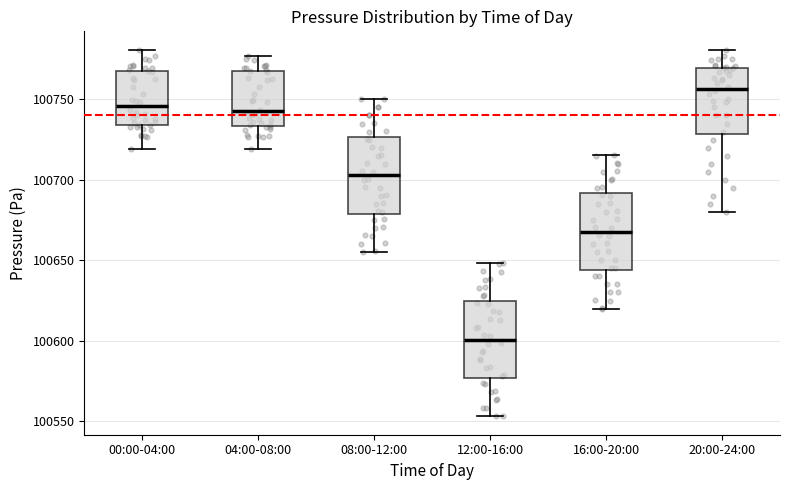

Reading left to right, transcribe this box plot: for each box, give where its median line is, the range the box spans, and where its two whiskers end, as read against the y-axis. The values are not printed on the chart, so give them approximately, as read against the axis.

00:00-04:00: median 100745, box 100735 to 100770, whiskers 100720 to 100780
04:00-08:00: median 100745, box 100735 to 100765, whiskers 100720 to 100775
08:00-12:00: median 100705, box 100680 to 100725, whiskers 100655 to 100750
12:00-16:00: median 100600, box 100575 to 100625, whiskers 100555 to 100650
16:00-20:00: median 100670, box 100645 to 100690, whiskers 100620 to 100715
20:00-24:00: median 100755, box 100730 to 100770, whiskers 100680 to 100780